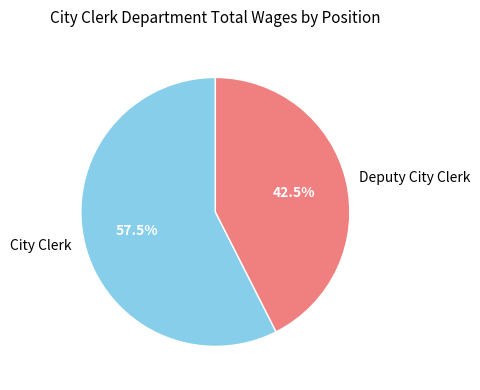

Which category has the biggest portion of the pie?

City Clerk